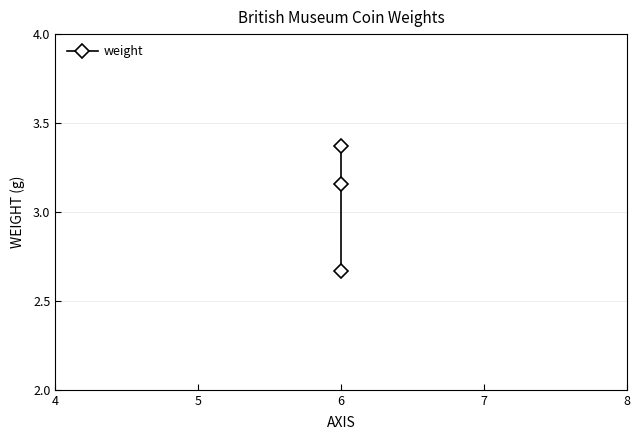

Between 3 and 4, which is larger?

3